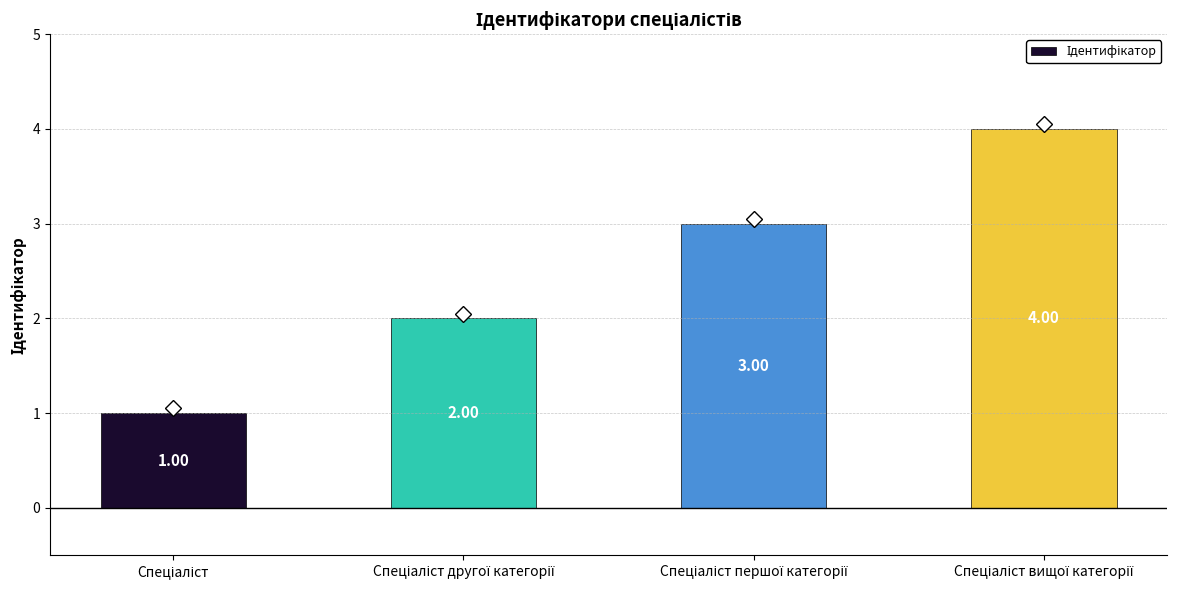

How many values are below 3?

2